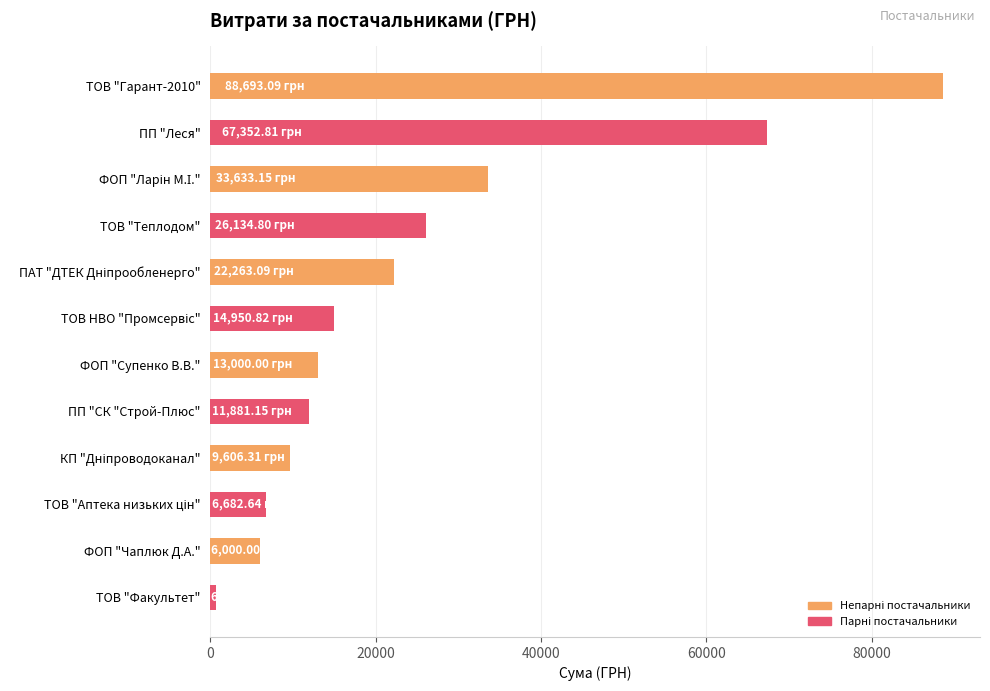

What is the average value?

25067.4